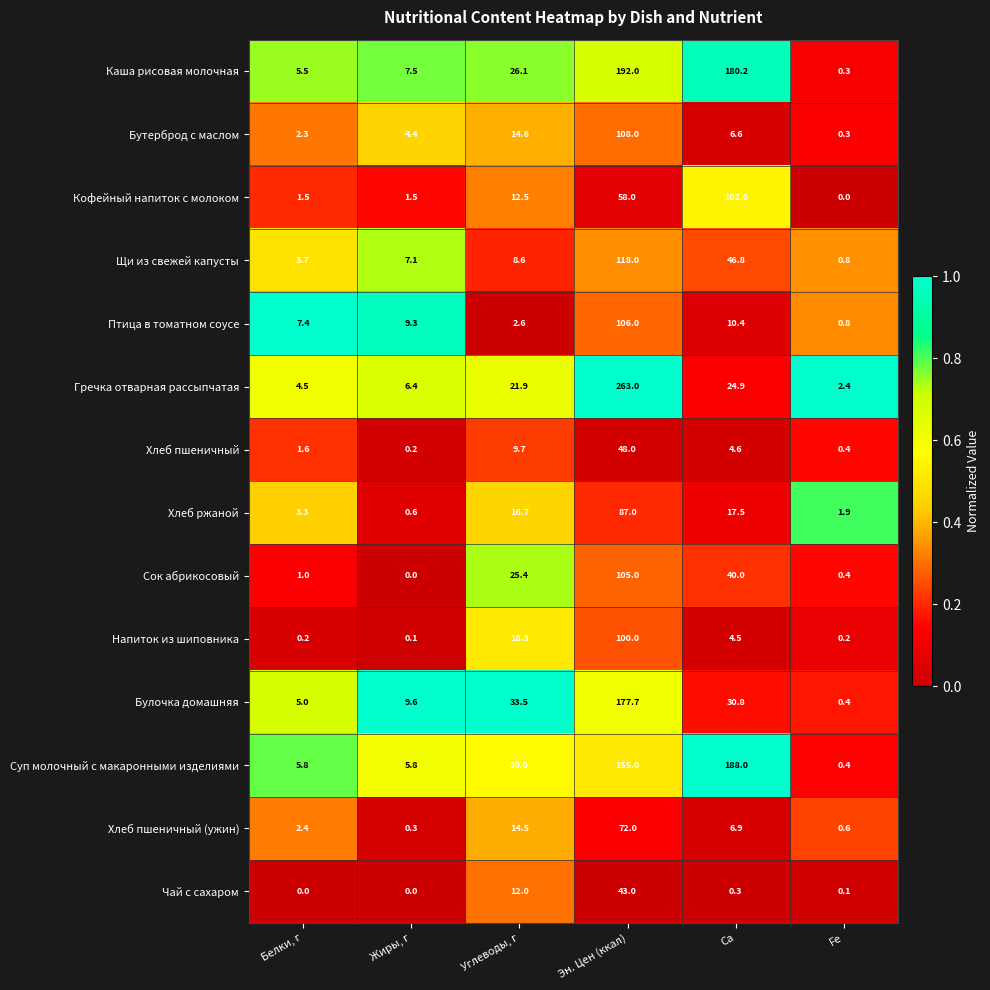

What is the difference between the Чай с сахаром values at Углеводы, г and Белки, г?

12.0